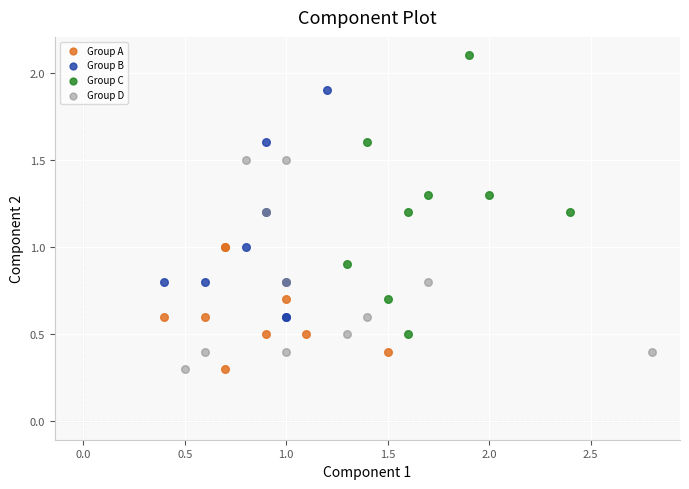

Which series has the widest spread of Y values?

Group C